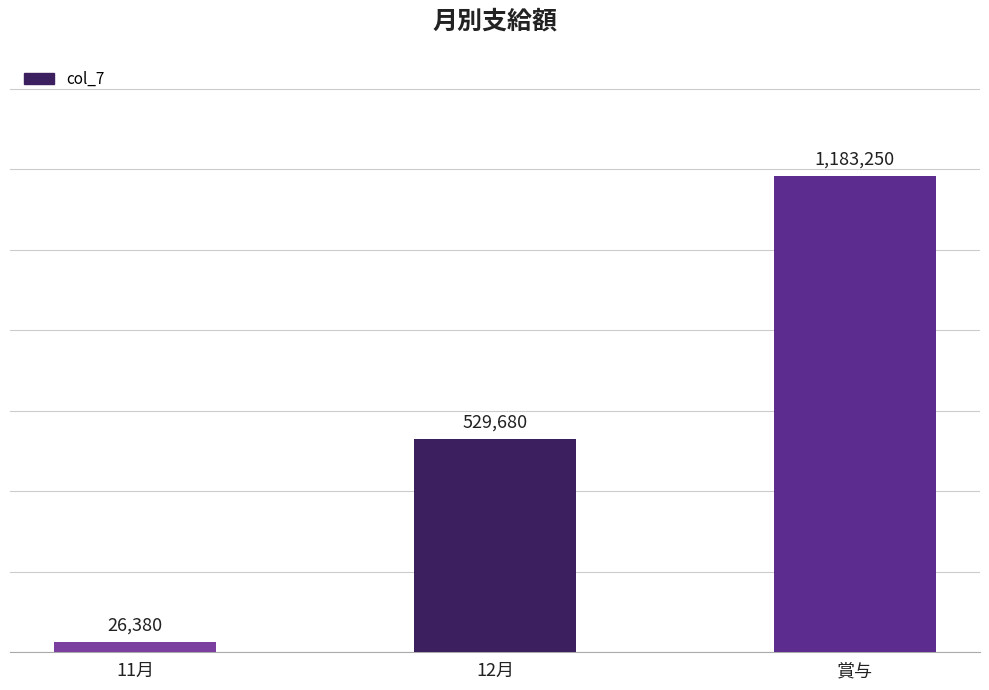

What is the value of the 3rd bar from the left?

1183250